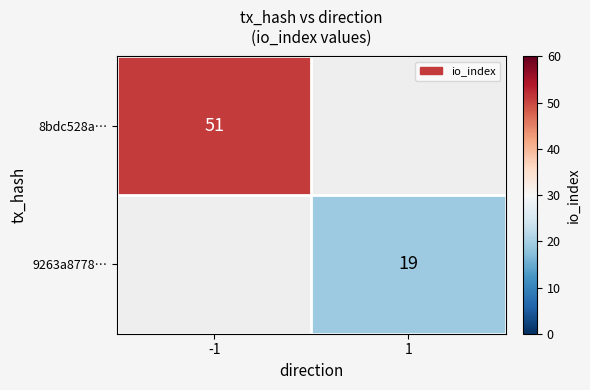

True or false: 8bdc528a… has a value of 31 at -1.

False